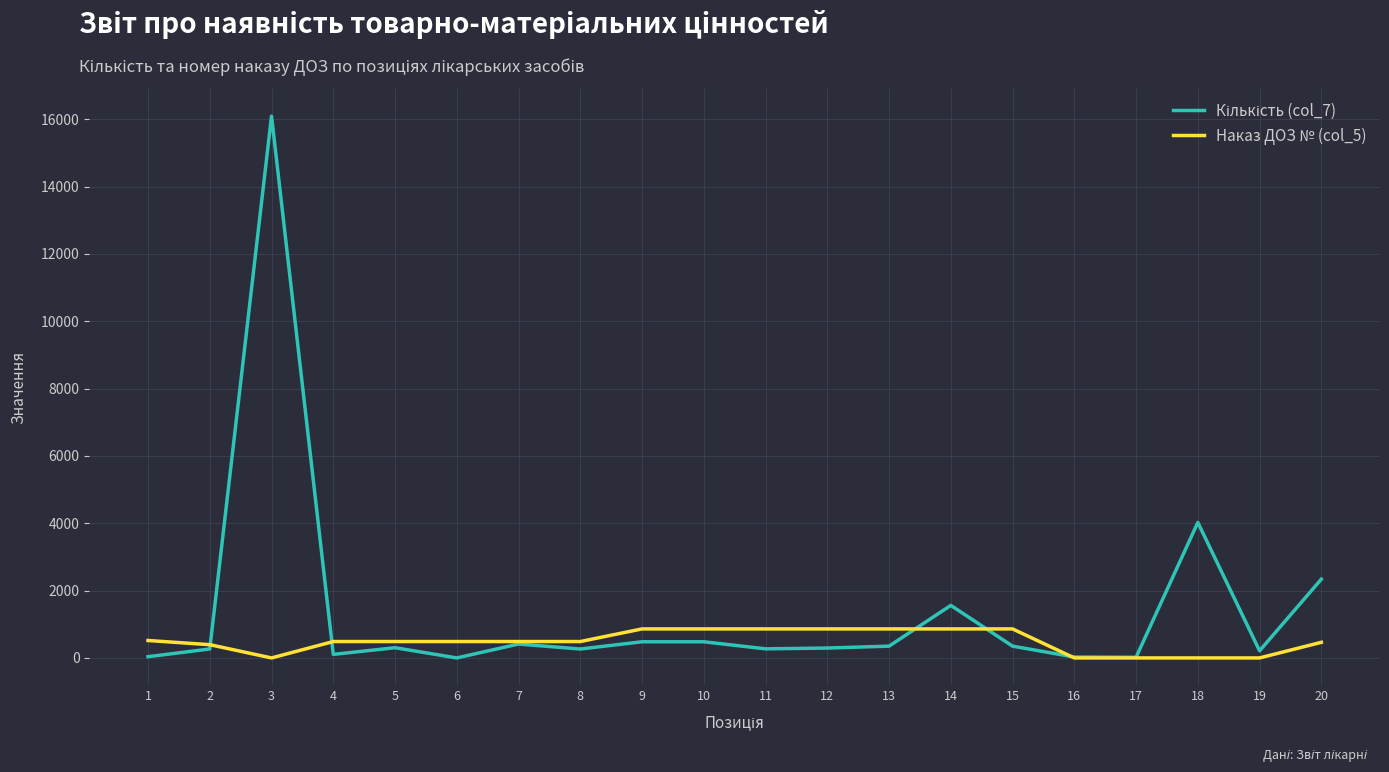

What is the difference between the Наказ ДОЗ № (col_5) values at 13 and 20?

398